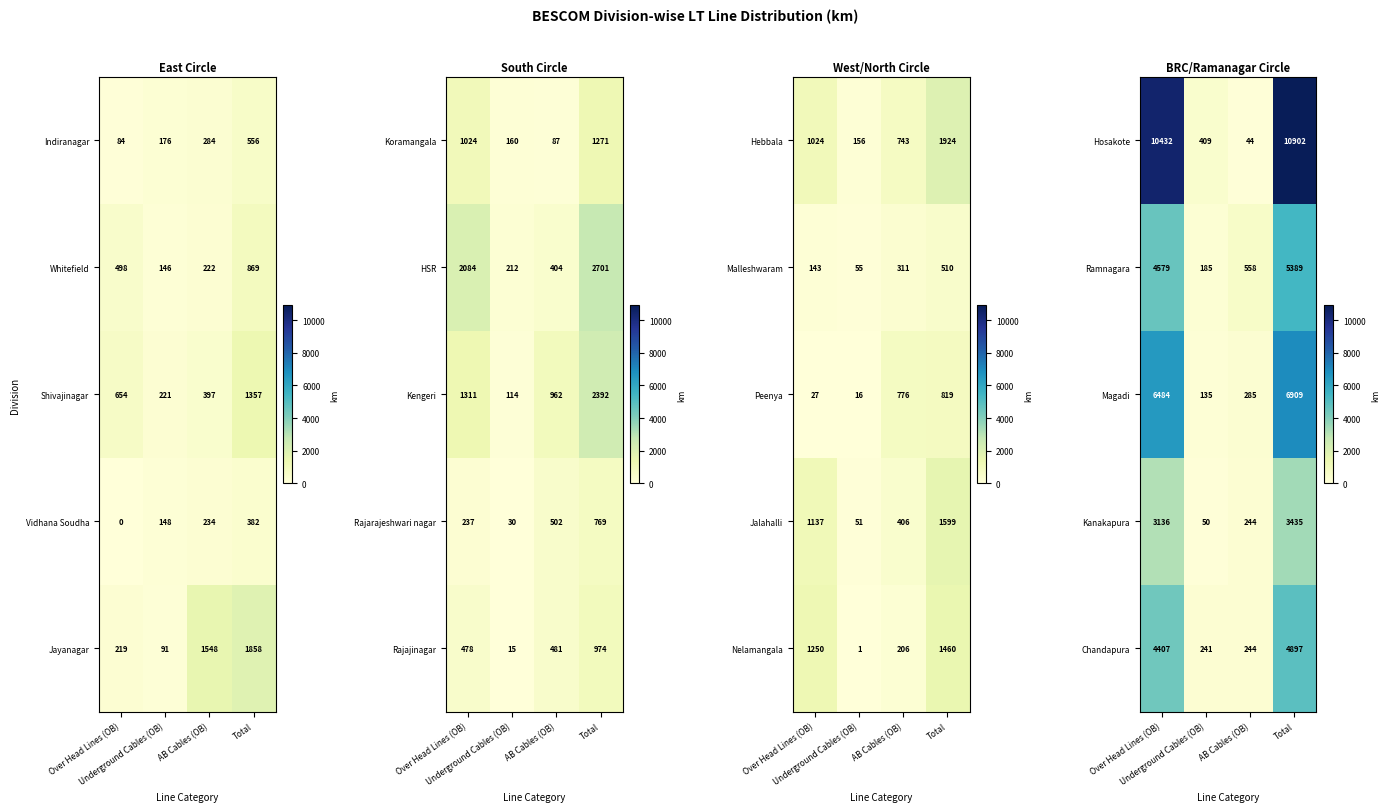

Rank the categories by Hosakote value from highest to lowest.

Total, Over Head Lines (OB), Underground Cables (OB), AB Cables (OB)